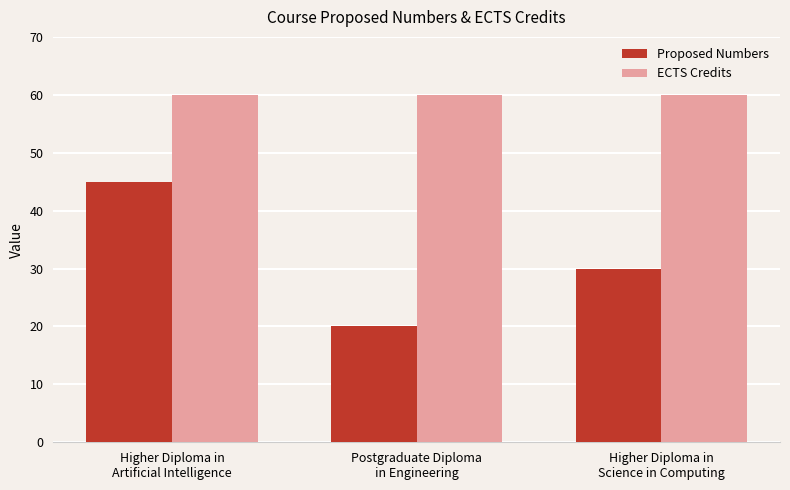

True or false: ECTS Credits has a value of 60 at Higher Diploma in
Science in Computing.

True